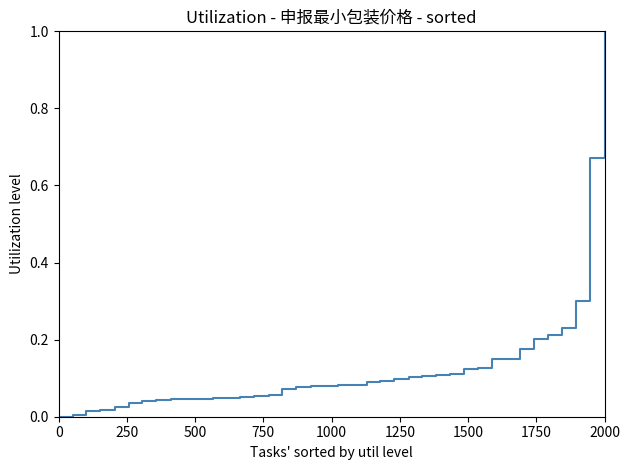

How many positive values are there?

39